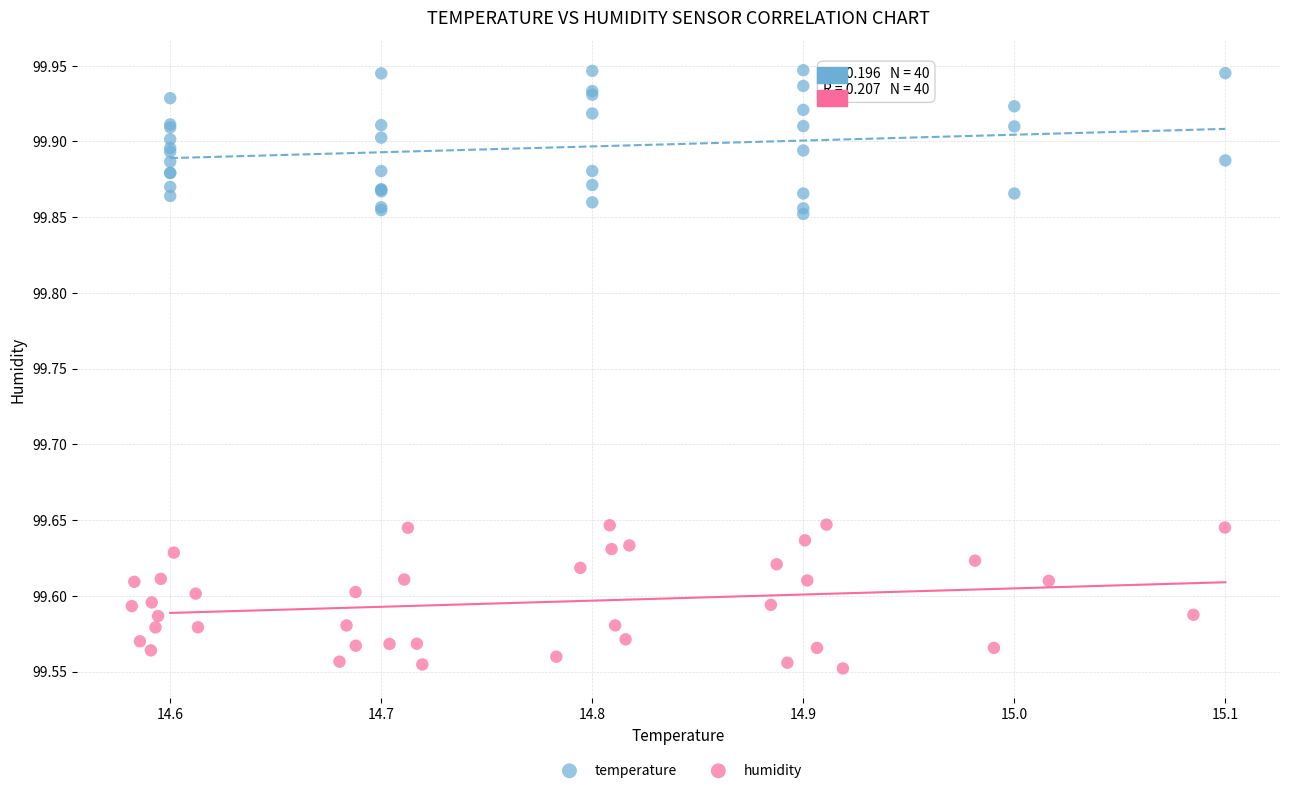

Which series reaches the maximum Y coordinate?

temperature